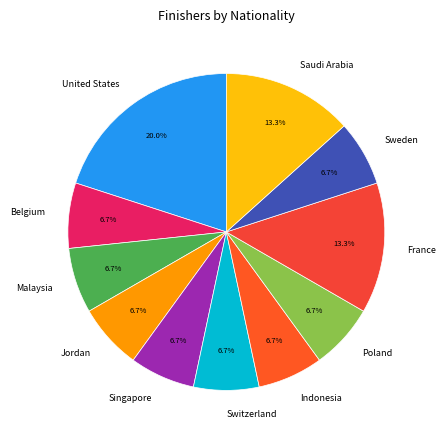

How many slices are in this pie chart?

11